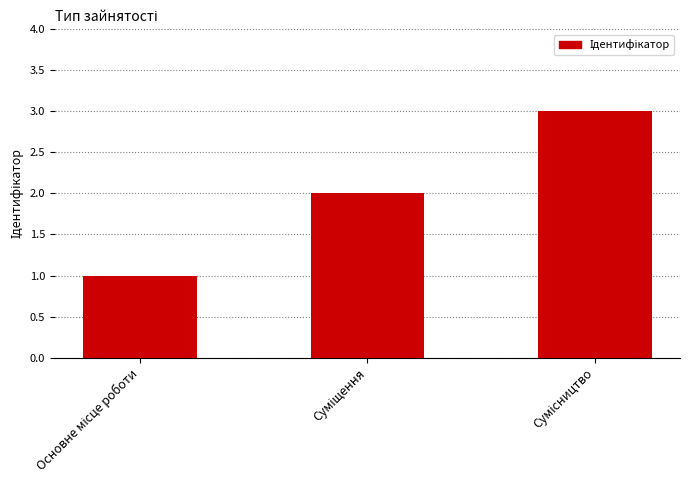

What is the maximum value shown in the chart?

3